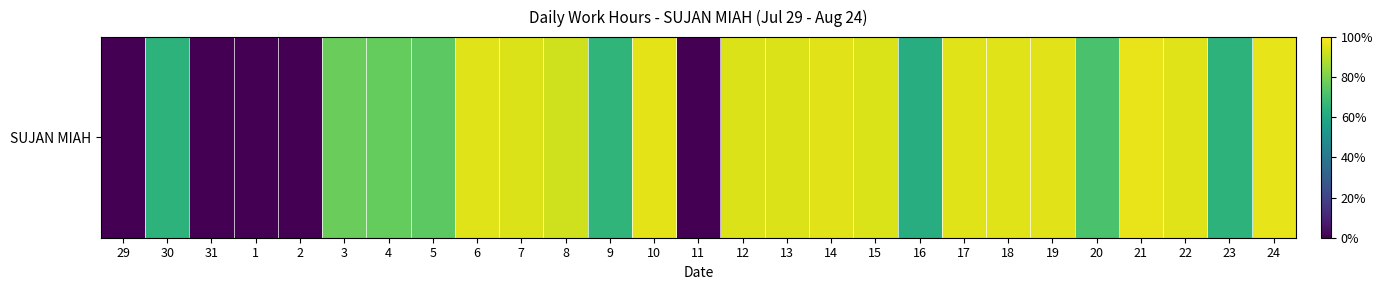

At which category does the chart reach its minimum across all series?

29